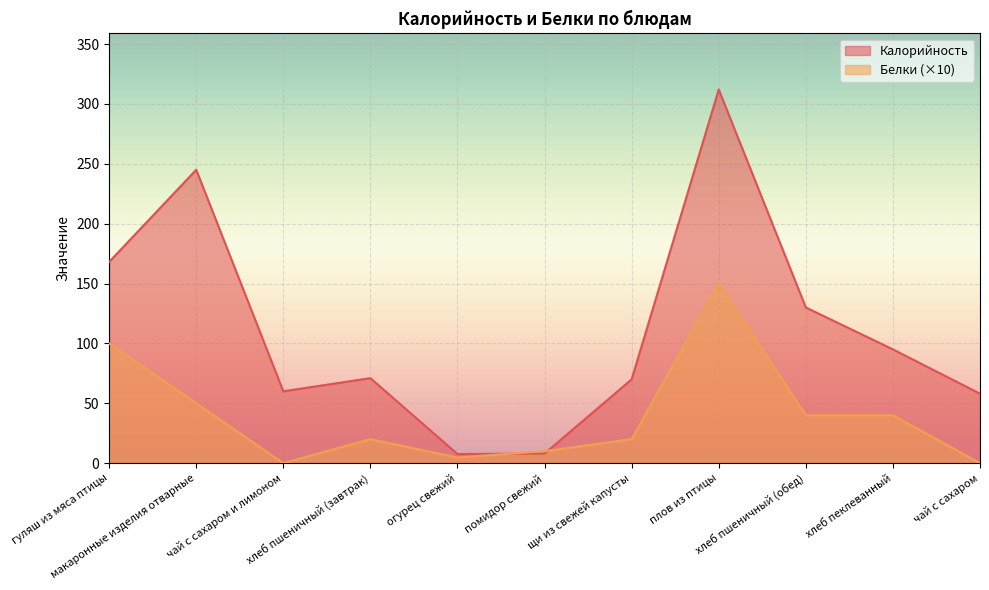

The value of Калорийность at помидор свежий is 12.0. True or false?

False